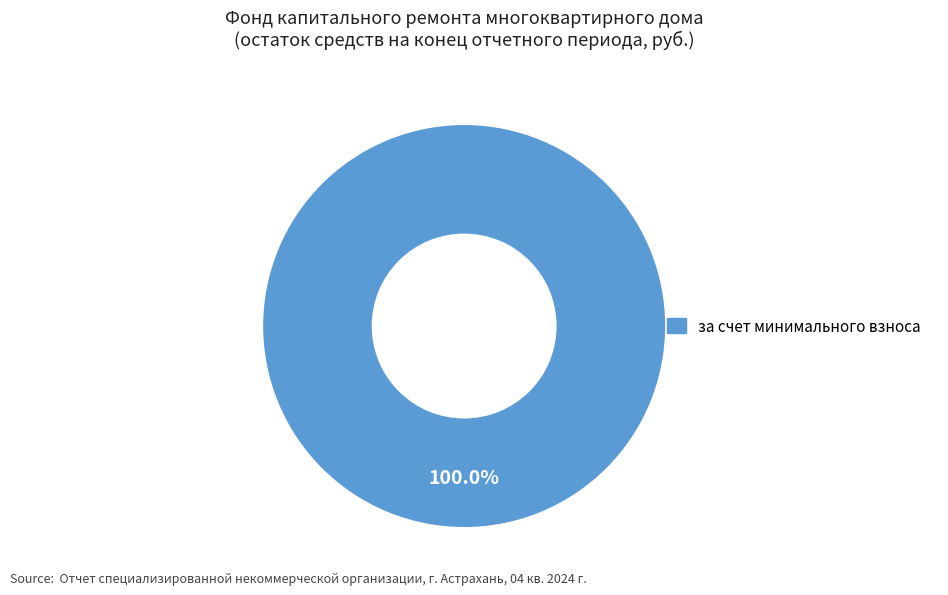

Is there any slice that represents more than half of the pie?

Yes